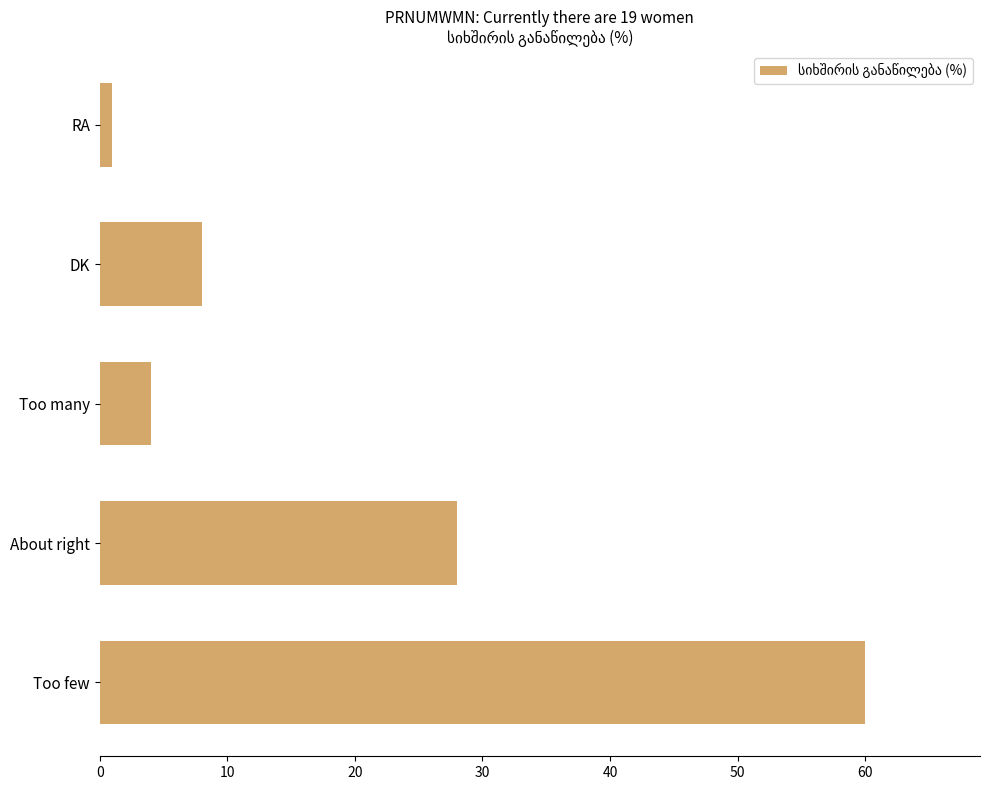

How many data points are less than 8?

2